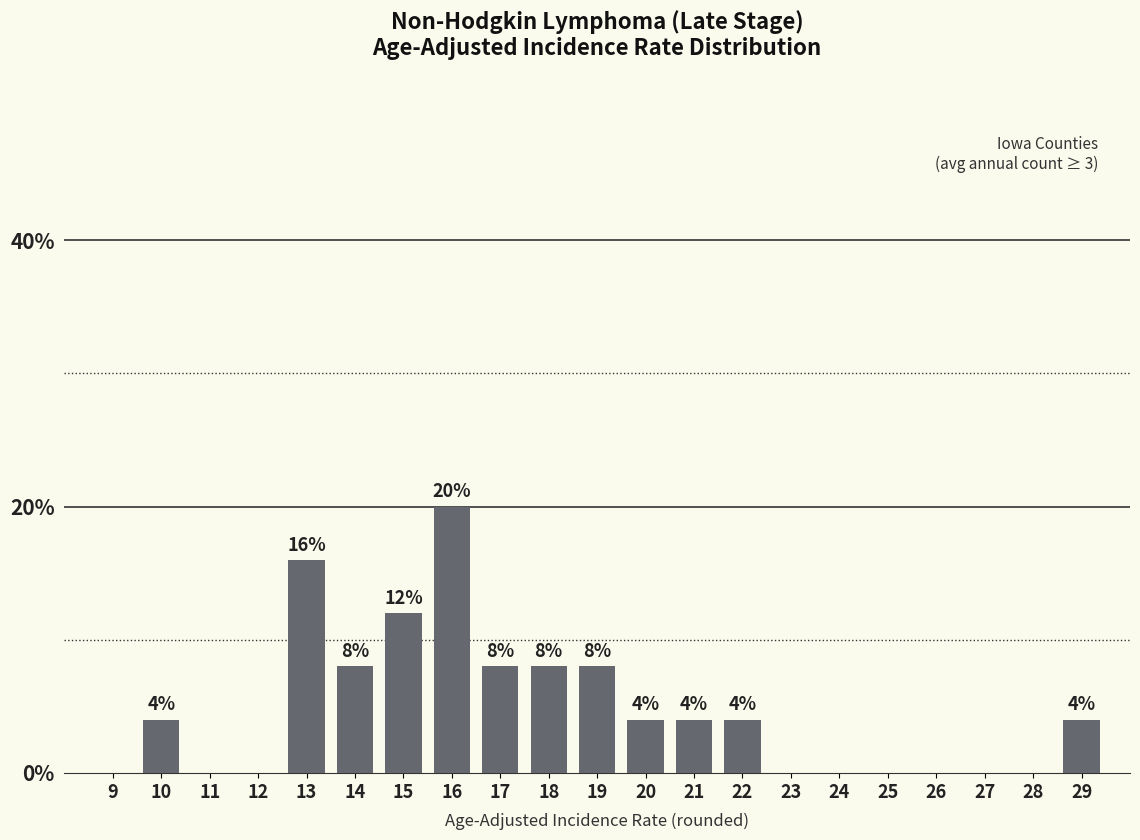

Approximately how many times larger is the value at 17 compared to 16?

0.4